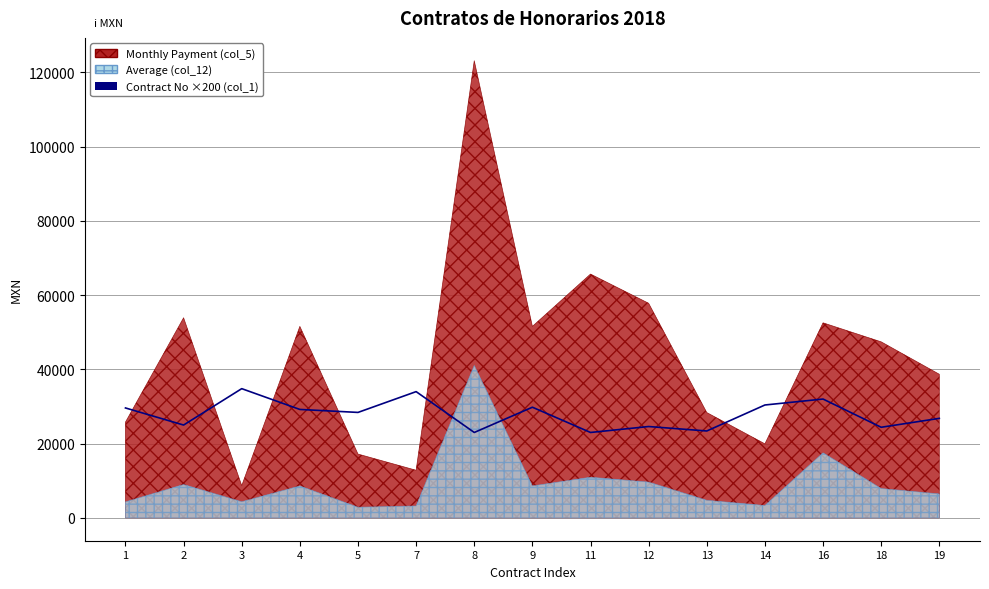

How many lines are shown in the chart?

1